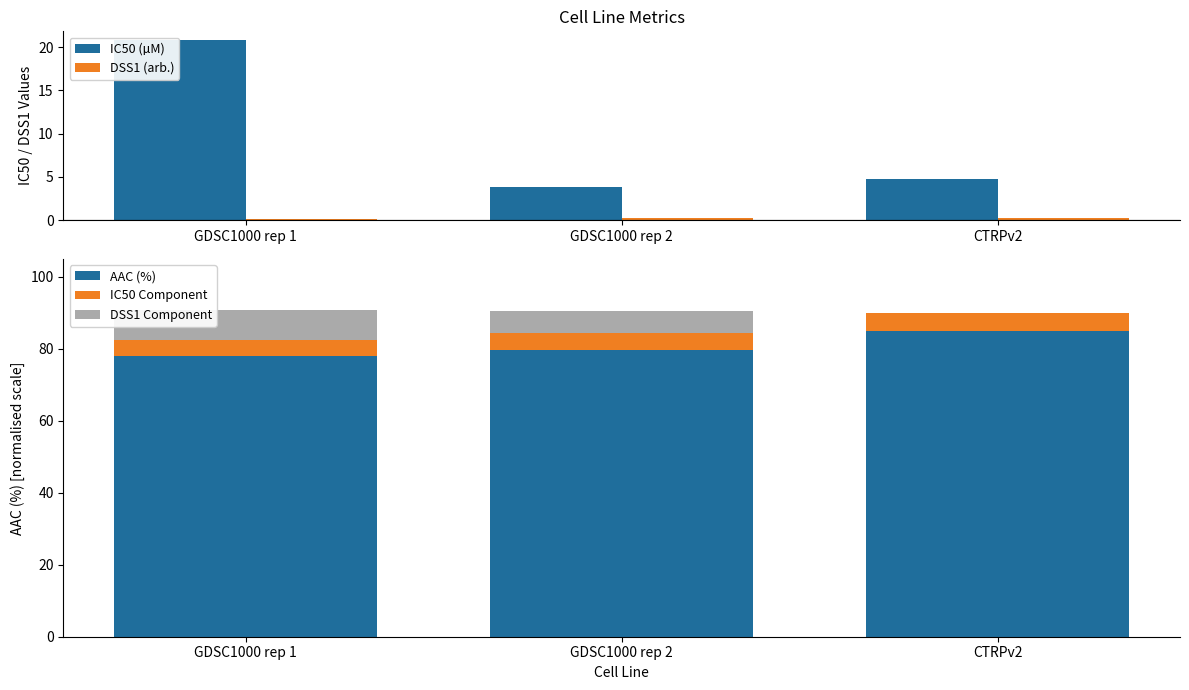

What is the average value of the AAC (%) series?

80.8